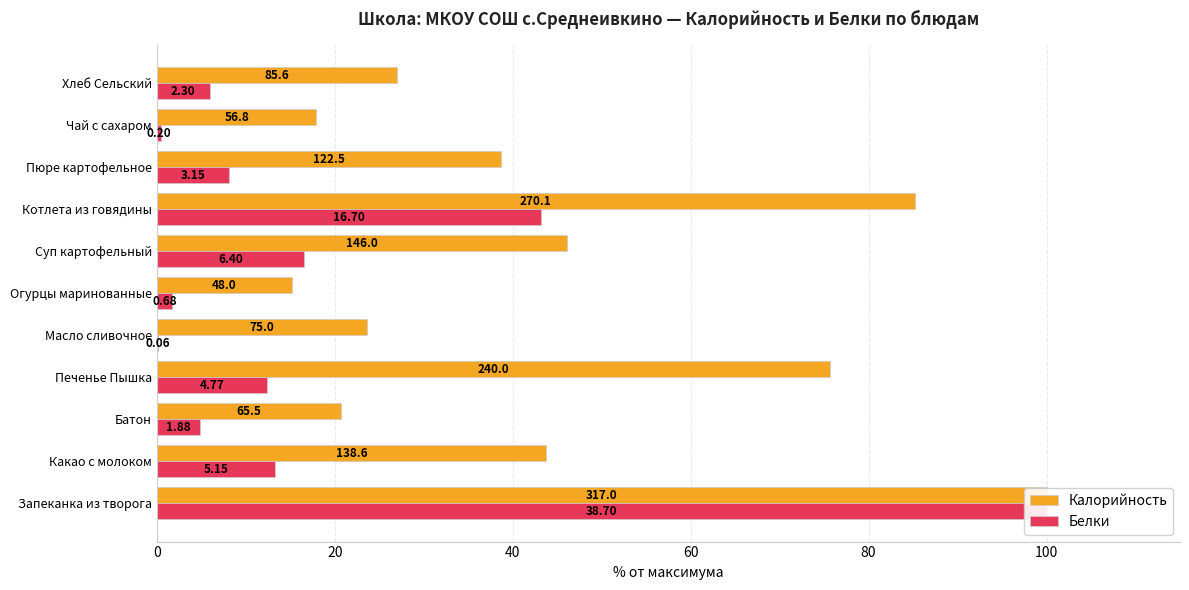

What are all the series names shown in the legend?

Калорийность, Белки